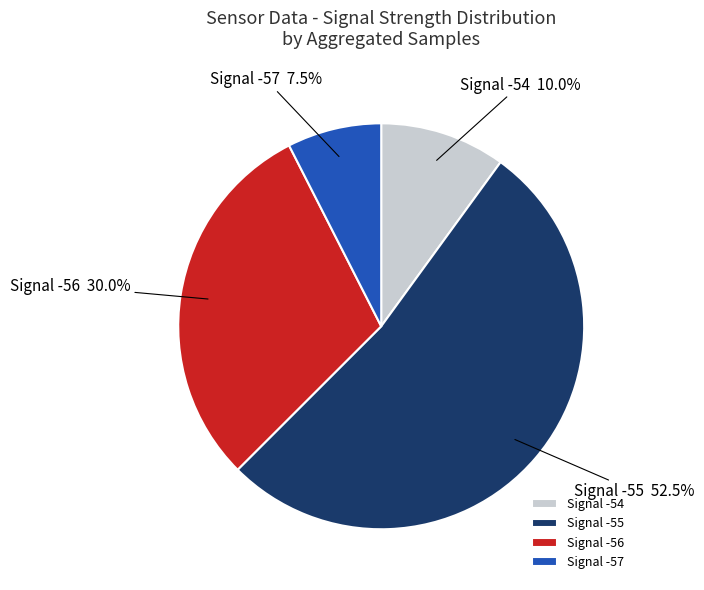

Is there a majority slice in this chart?

Yes